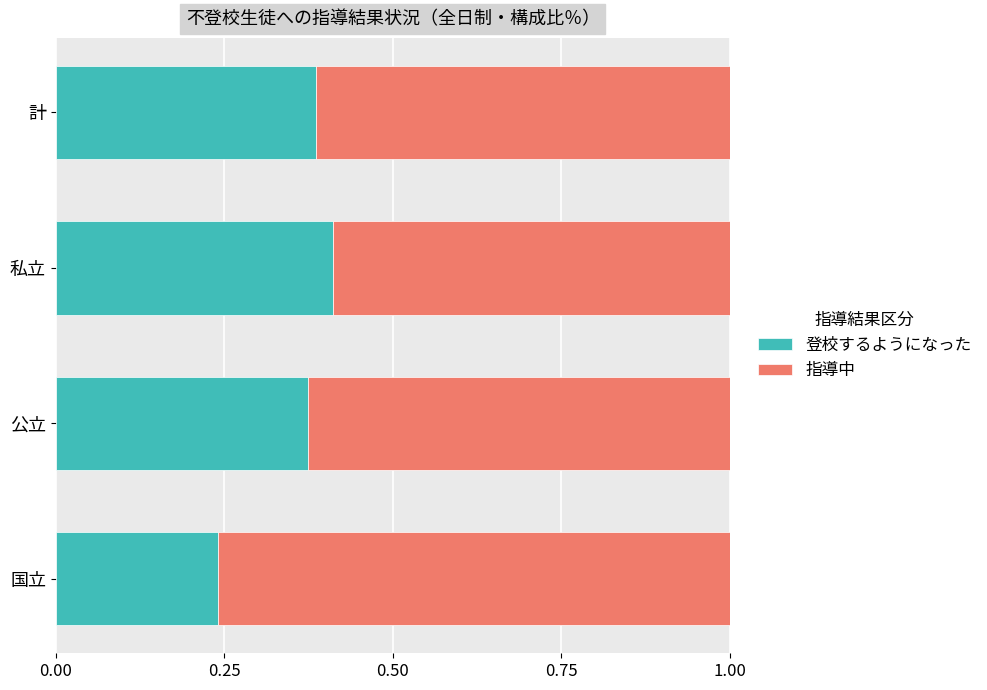

The value of 登校するようになった at 公立 is 0.5. True or false?

False